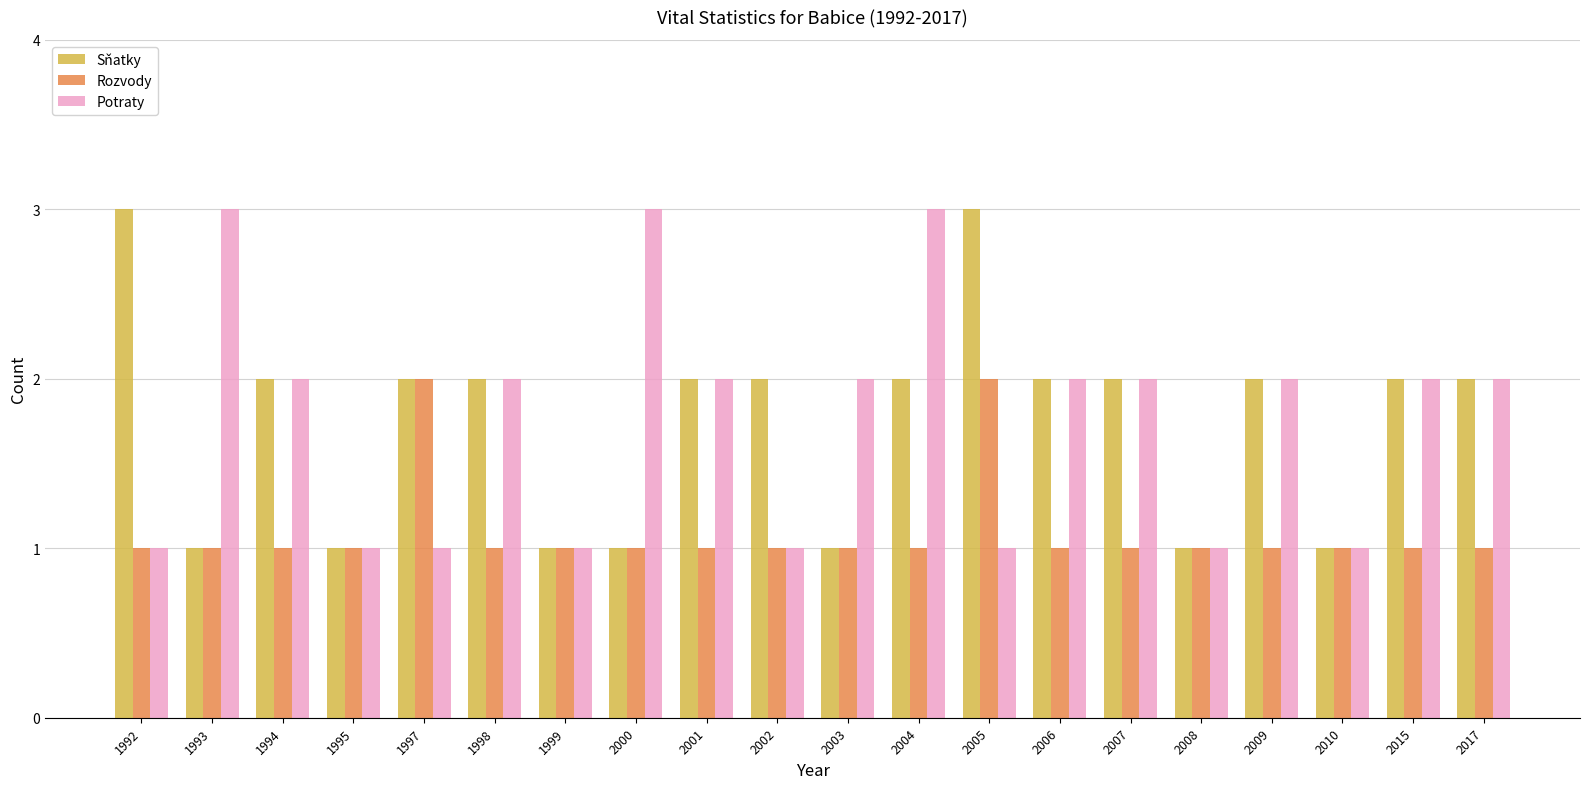

What is the average value of the Sňatky series?

2